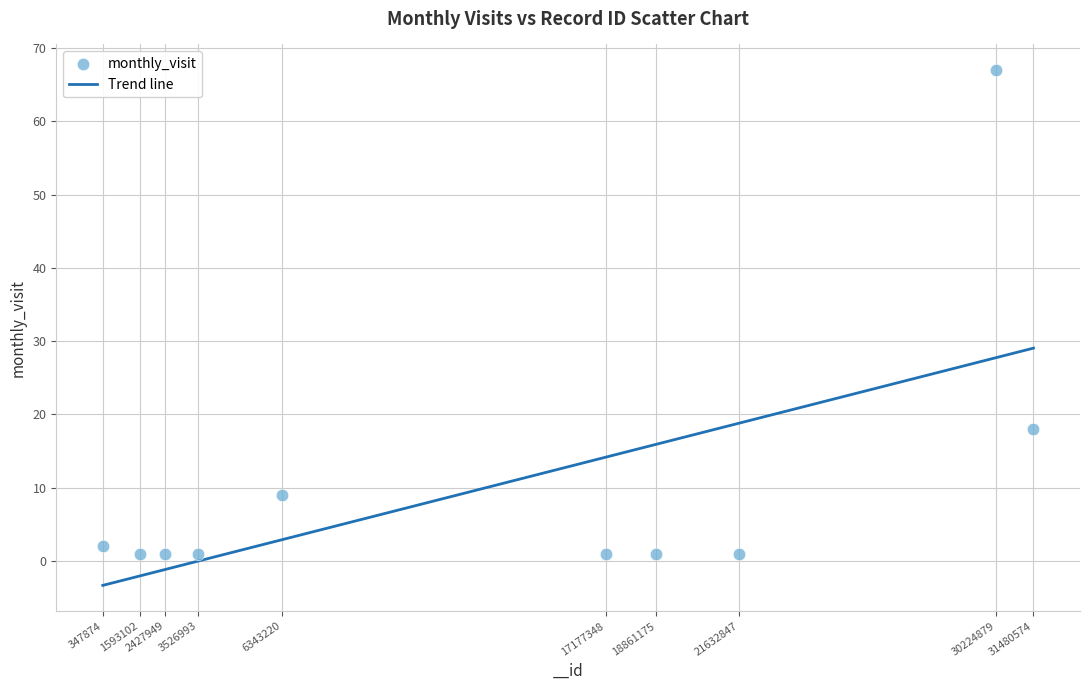

What Y value in the scatter plot is closest to 34?

18